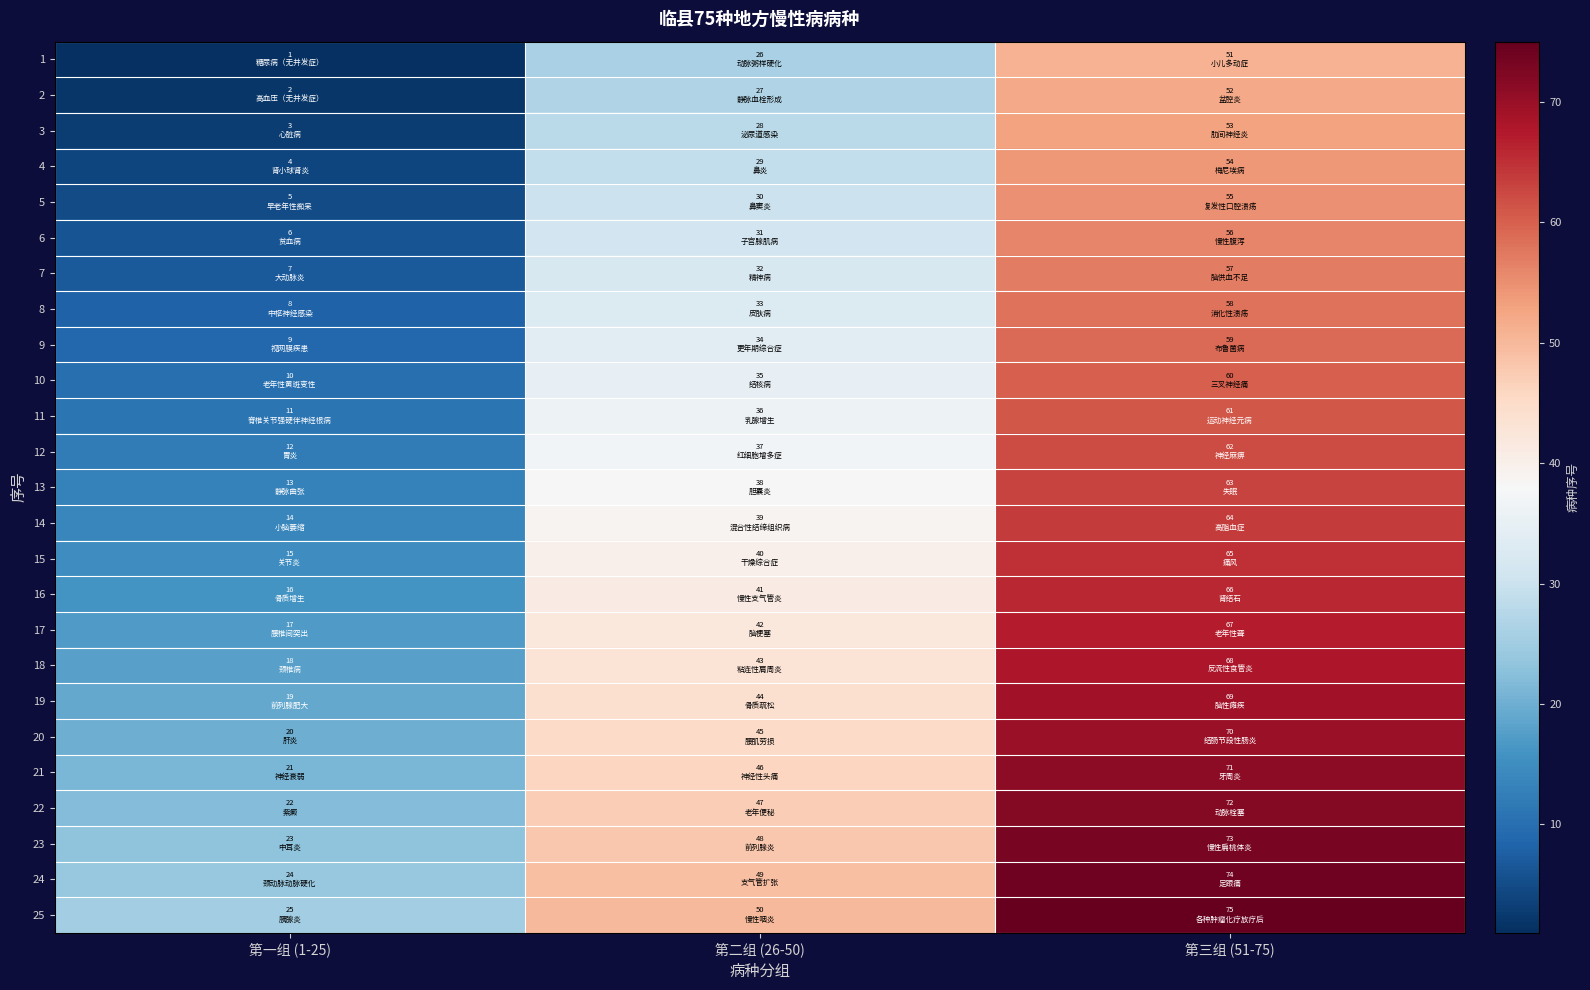

At 第二组 (26-50), list the series in order from largest to smallest.

25, 24, 23, 22, 21, 20, 19, 18, 17, 16, 15, 14, 13, 12, 11, 10, 9, 8, 7, 6, 5, 4, 3, 2, 1